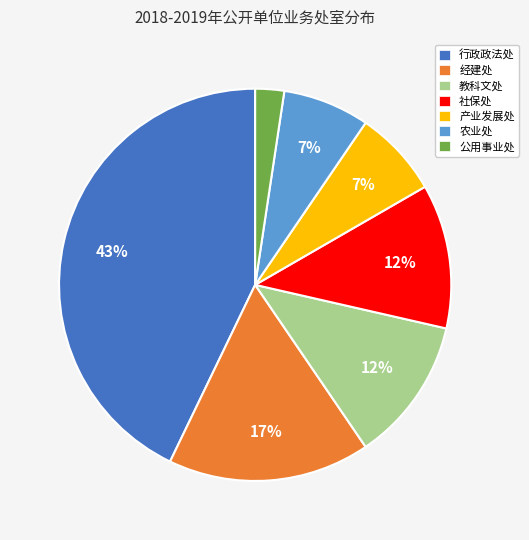

Count the number of slices in the pie.

7